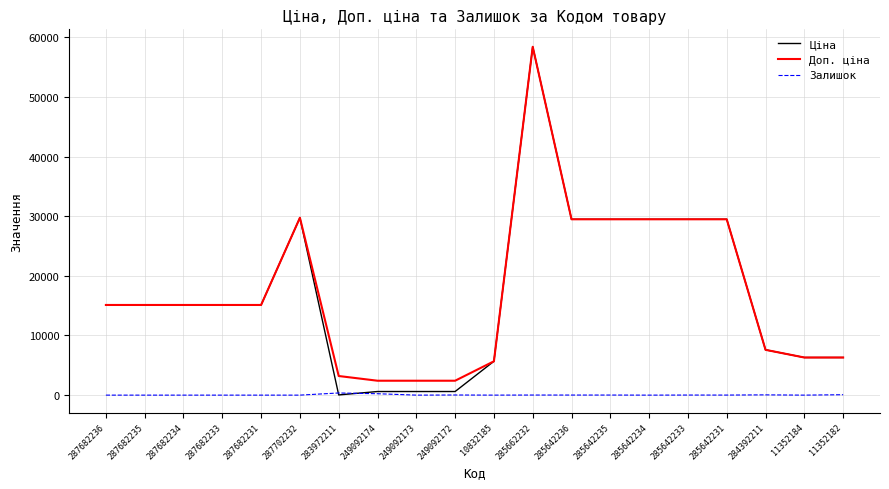

What is the spread (max minus min) of values at 287682231?

15120.0